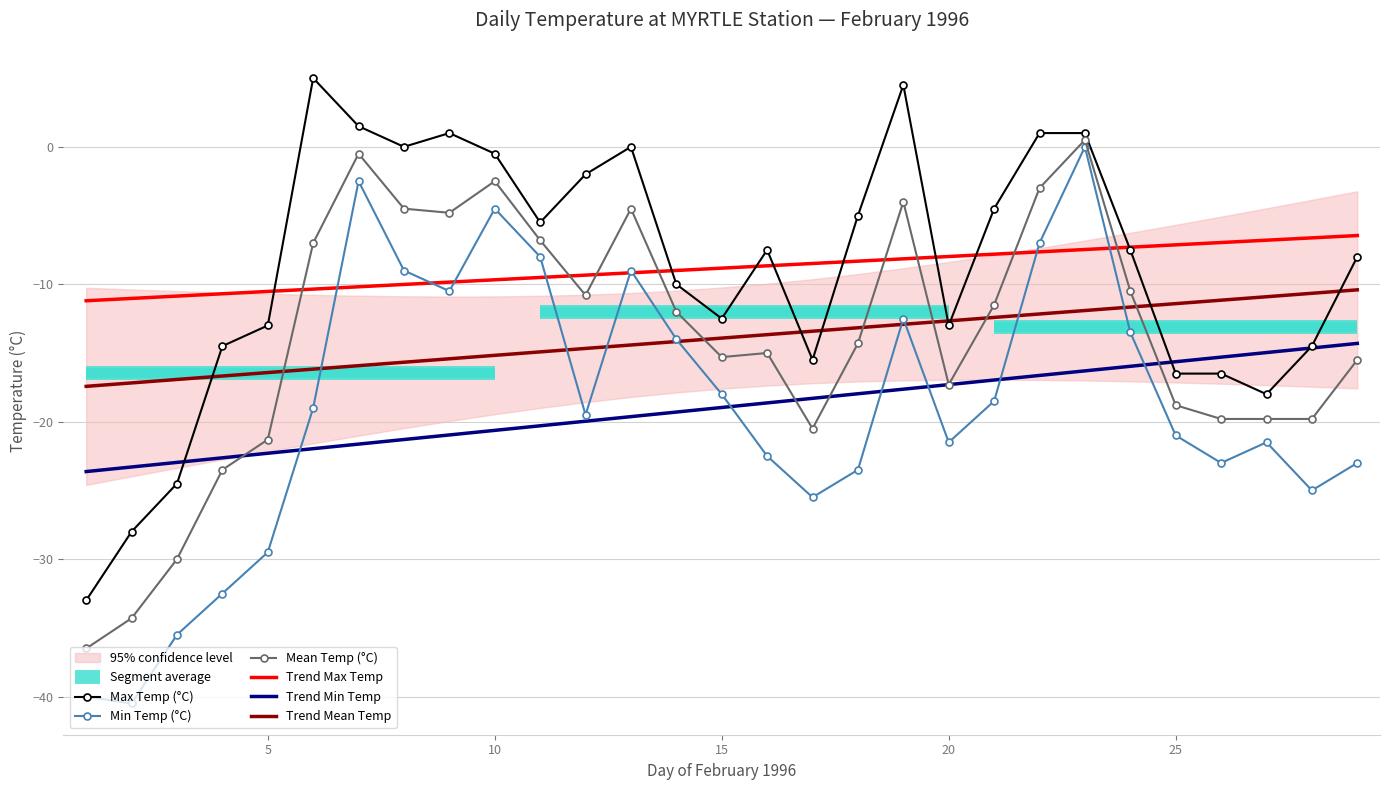

At how many categories does at least one series exceed -1?

9